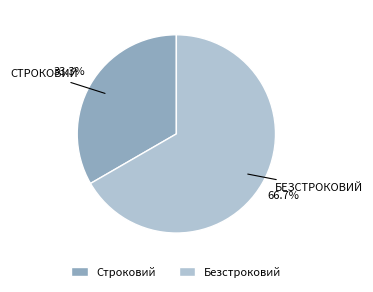

What is the largest slice in the pie chart?

Безстроковий